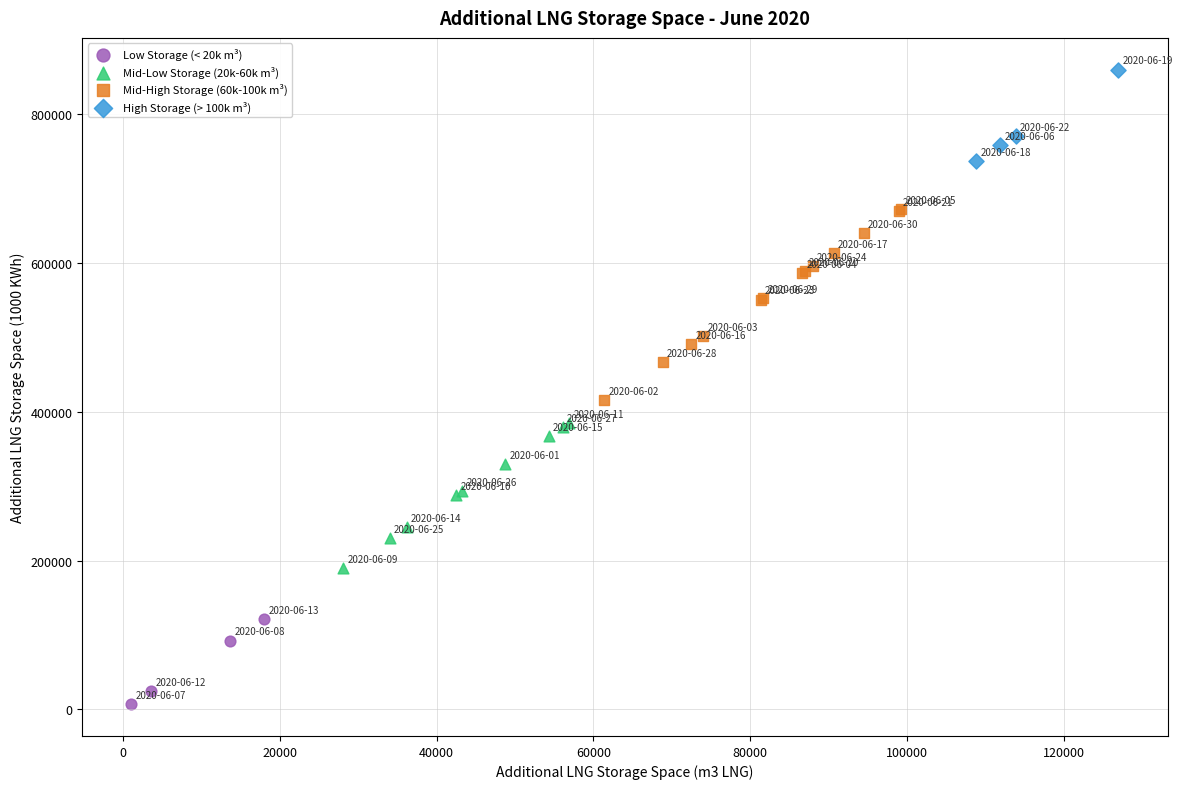

Which series contains the lowest Y value?

Low Storage (< 20k m³)